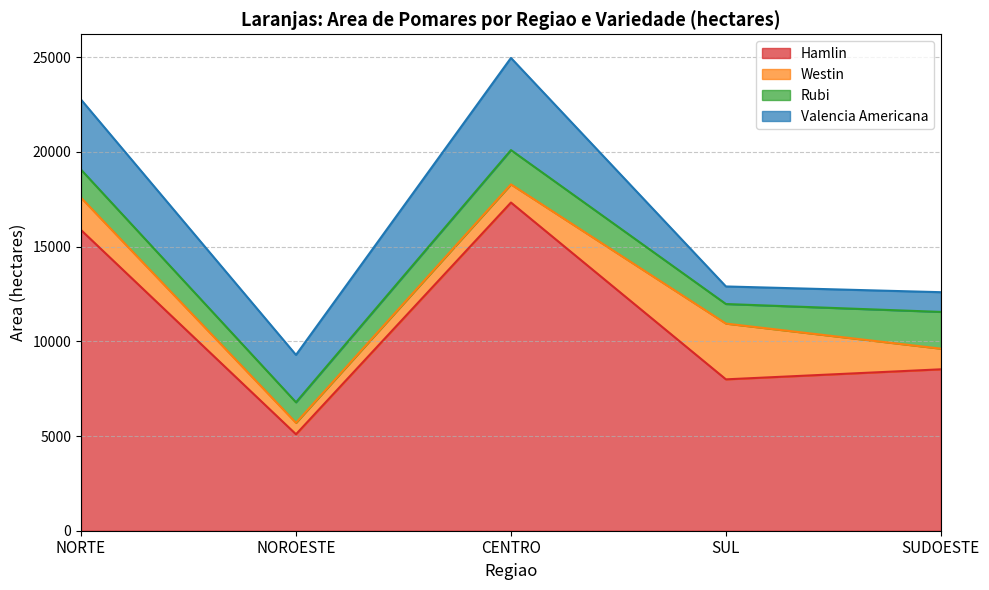

What is the sum of the Valencia Americana values at SUL and NOROESTE?

3429